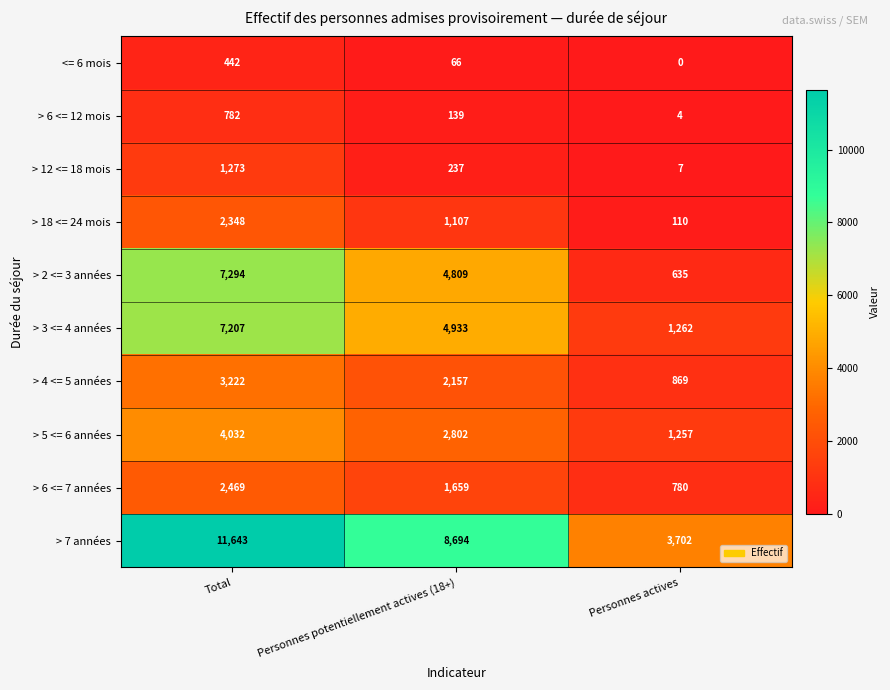

What is the greatest value displayed?

11643